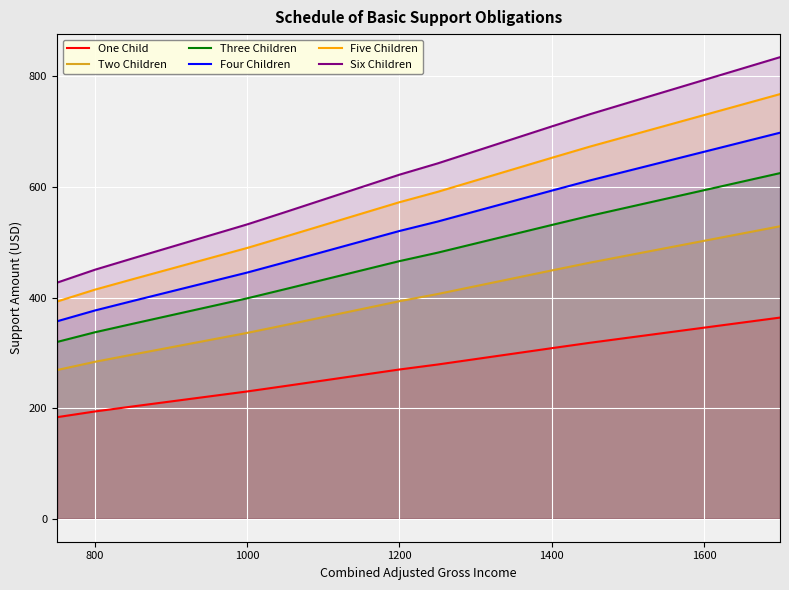

What is the difference between the maximum and minimum values in the Five Children series?

375.3